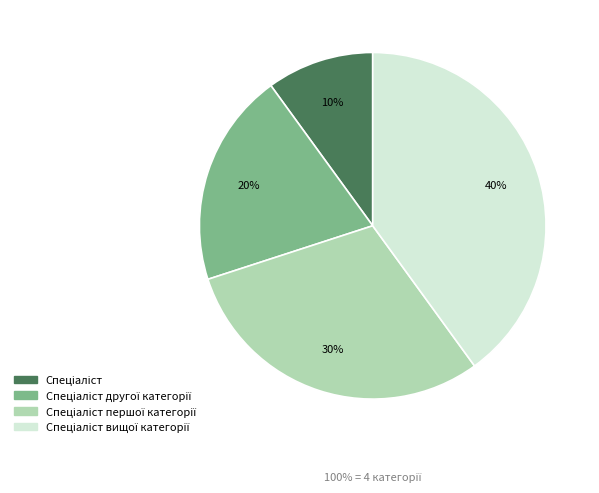

Is there a majority slice in this chart?

No